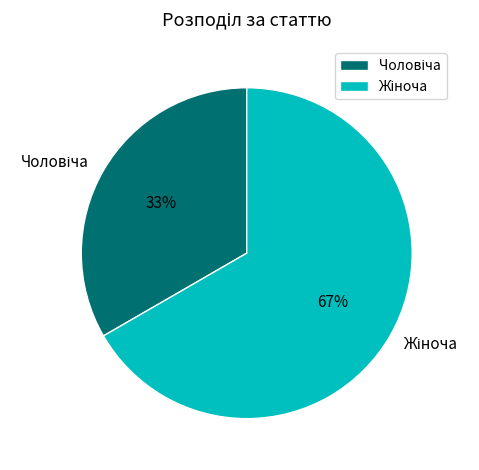

Is there any slice that represents more than half of the pie?

Yes